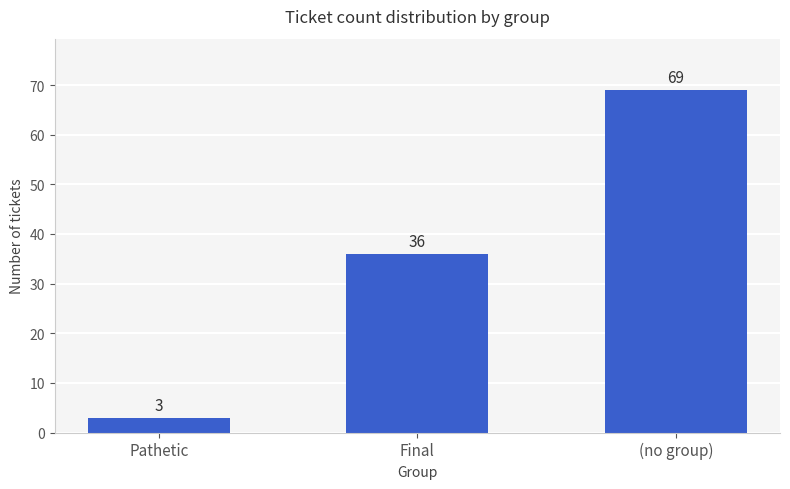

What position from the left is Final?

2